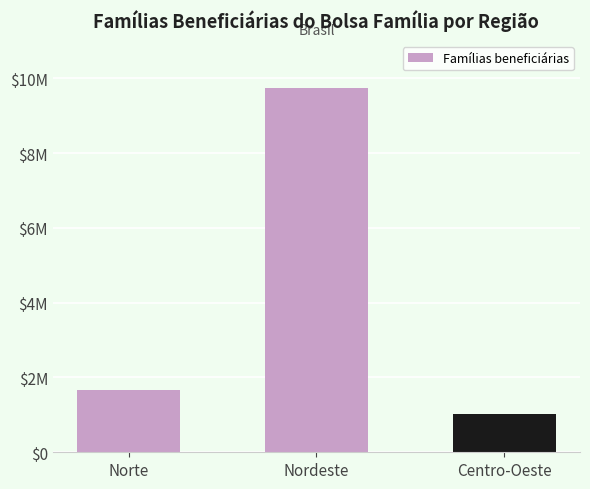

List the labels in order of value, smallest first.

Centro-Oeste, Norte, Nordeste